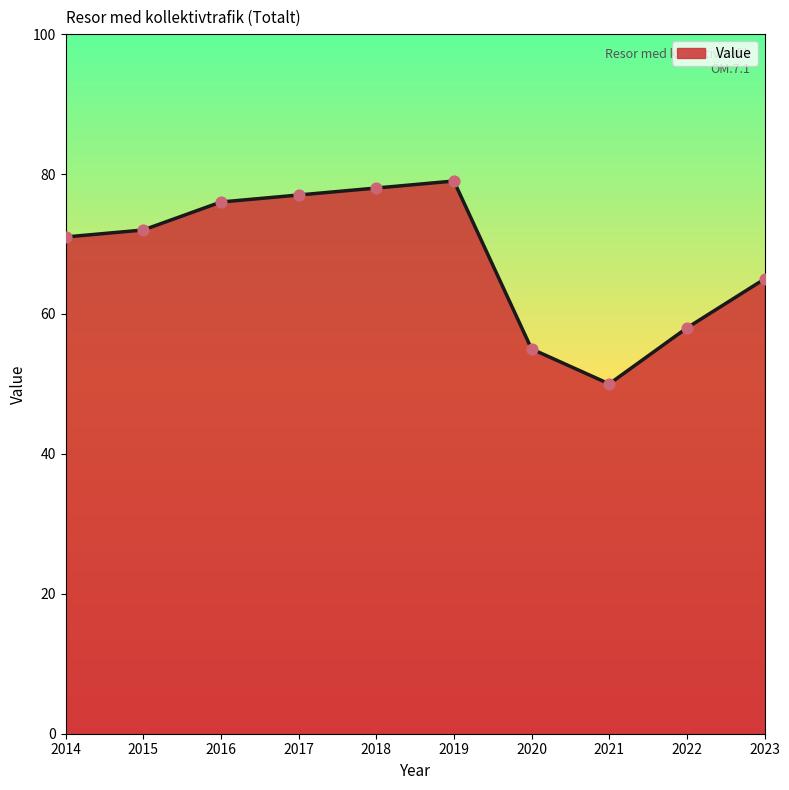

What is the change in value from 2016 to 2017?

+1